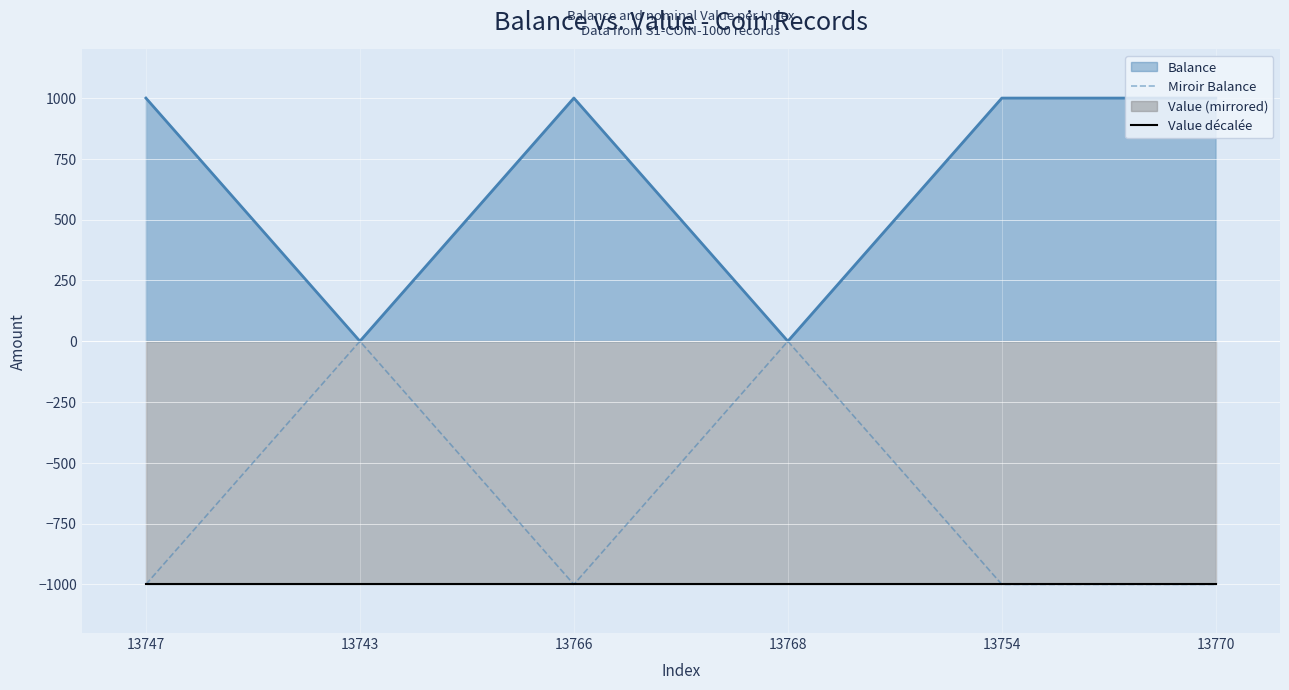

True or false: Value décalée and Balance intersect in this chart.

False